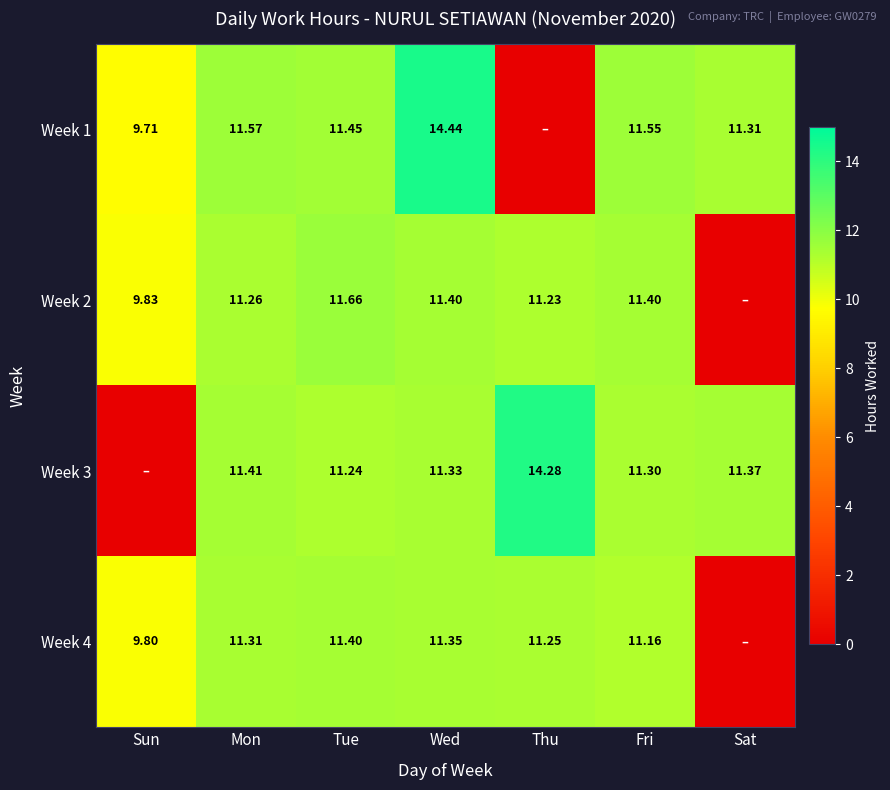

Is the value of Week 2 at Thu greater than the value of Week 3 at Mon?

No